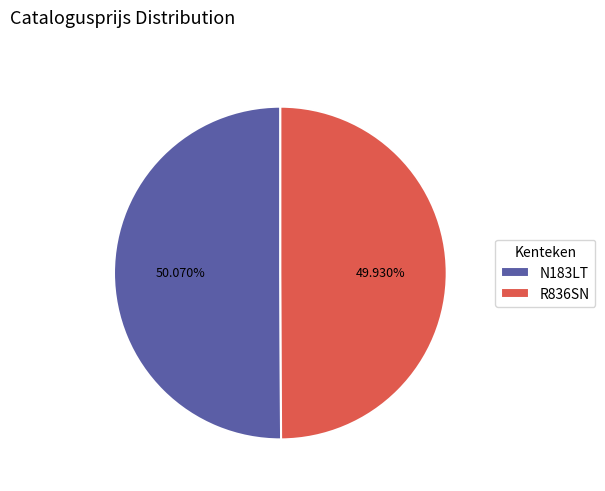

True or false: R836SN accounts for 50% of the total.

True